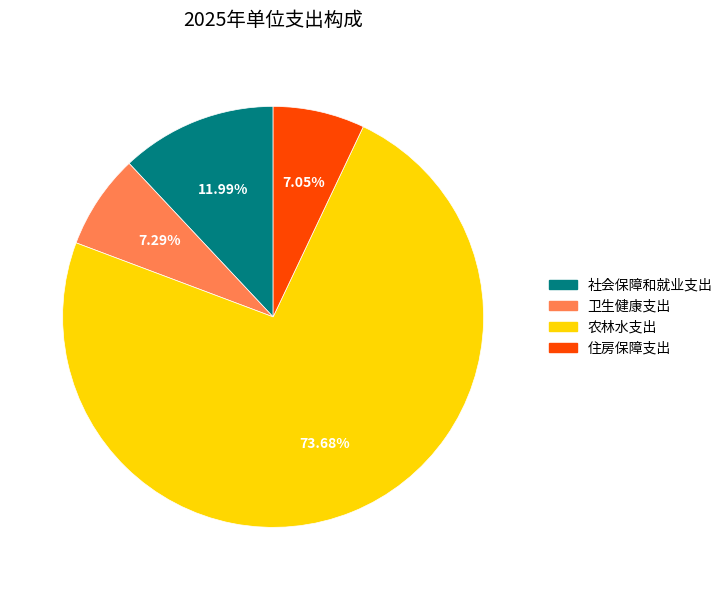

How many slices are in this pie chart?

4